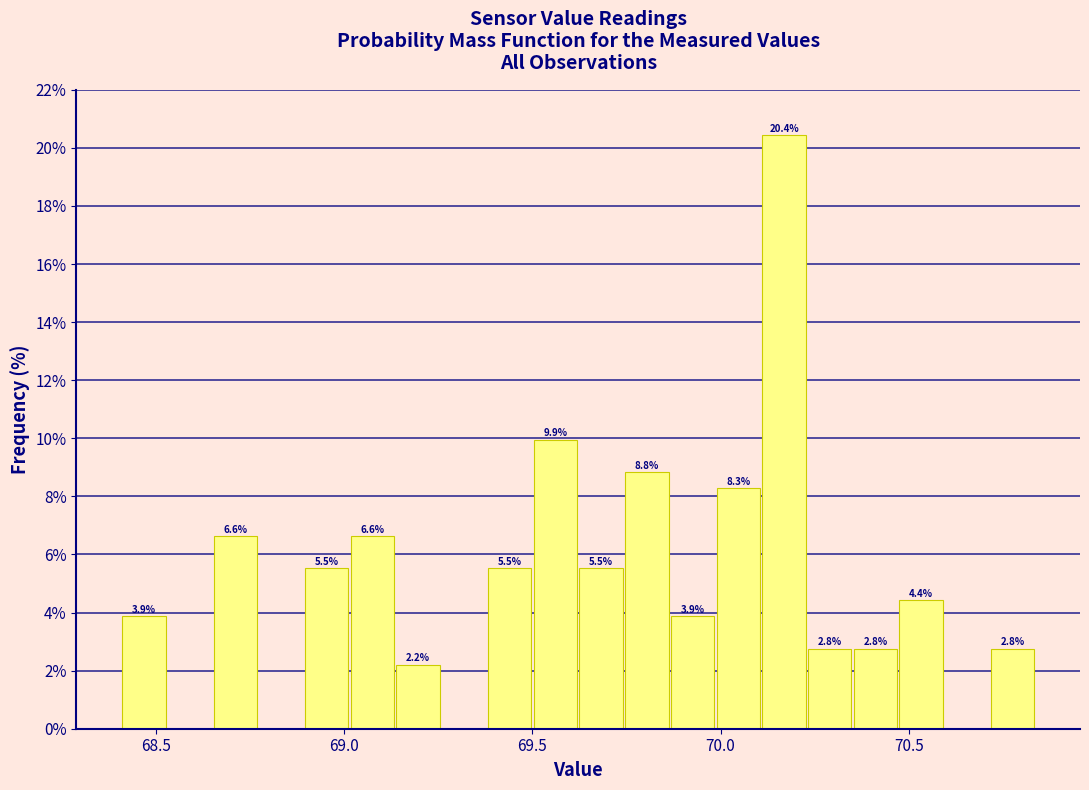

Read against the x-axis, roughly where is the centre of the tallest bar?

70.15